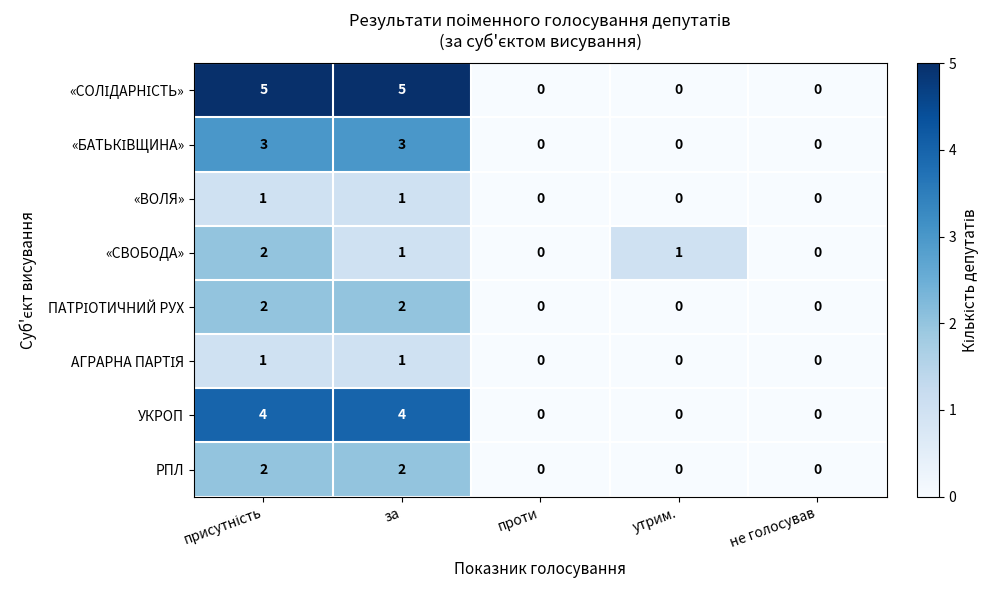

How many РПЛ values are between 0 and 2?

5